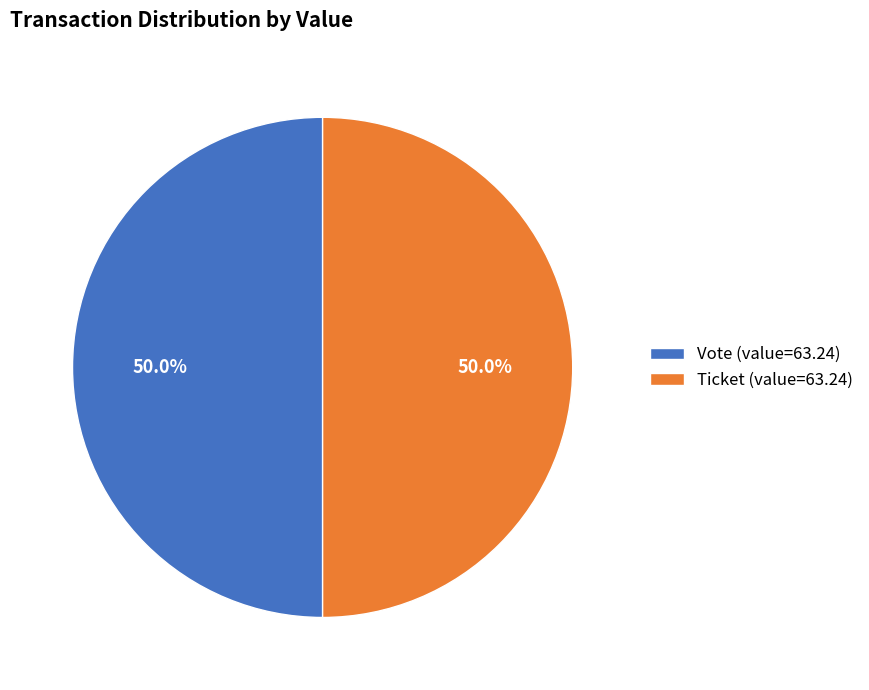

Approximately how many times larger is the value at Vote (value=63.24) compared to Ticket (value=63.24)?

1.0